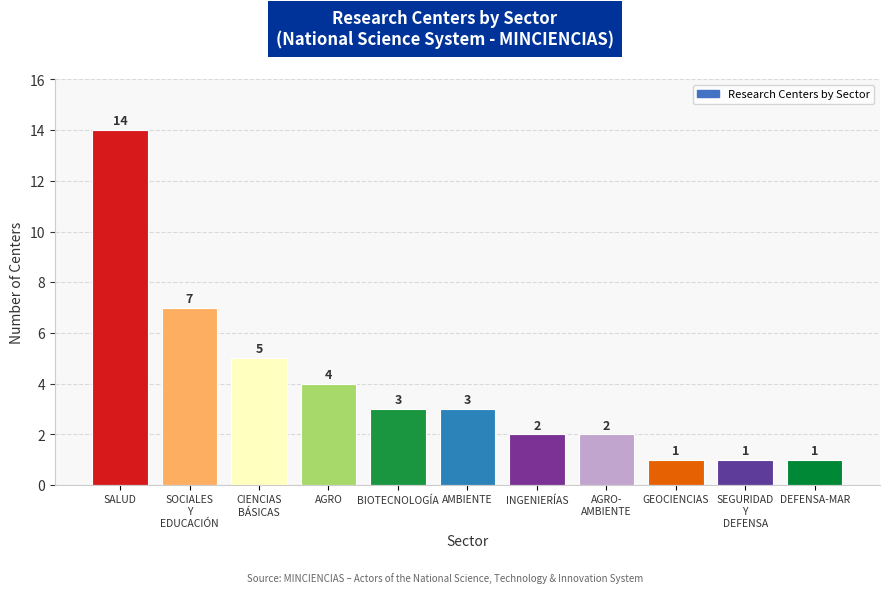

Does the chart contain stacked bars?

No